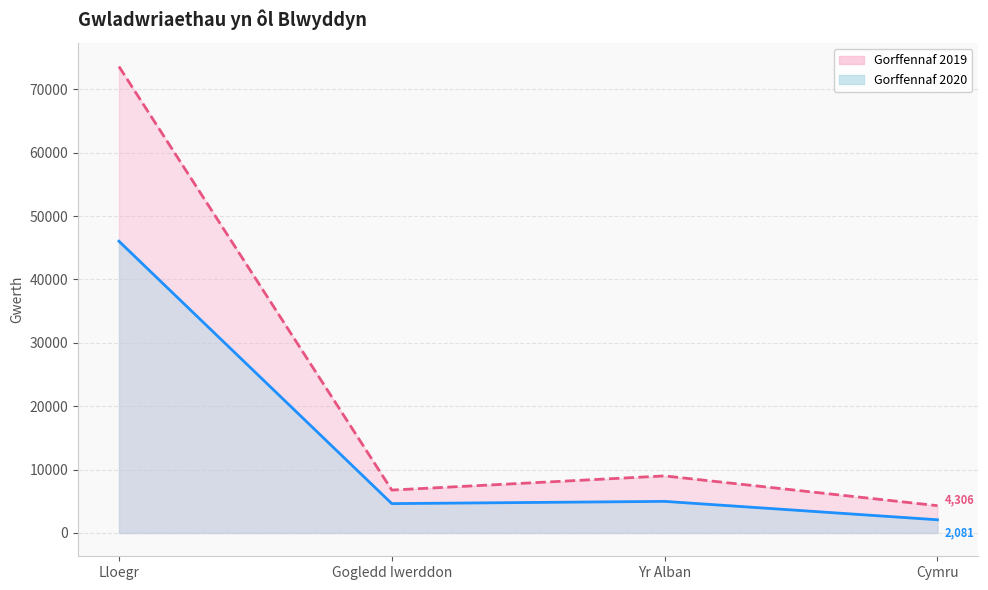

Reading right to left, what are all the values shown in this chart?

Gorffennaf 2020: 2081	4982	4630	46039
Gorffennaf 2019: 4306	9001	6769	73613